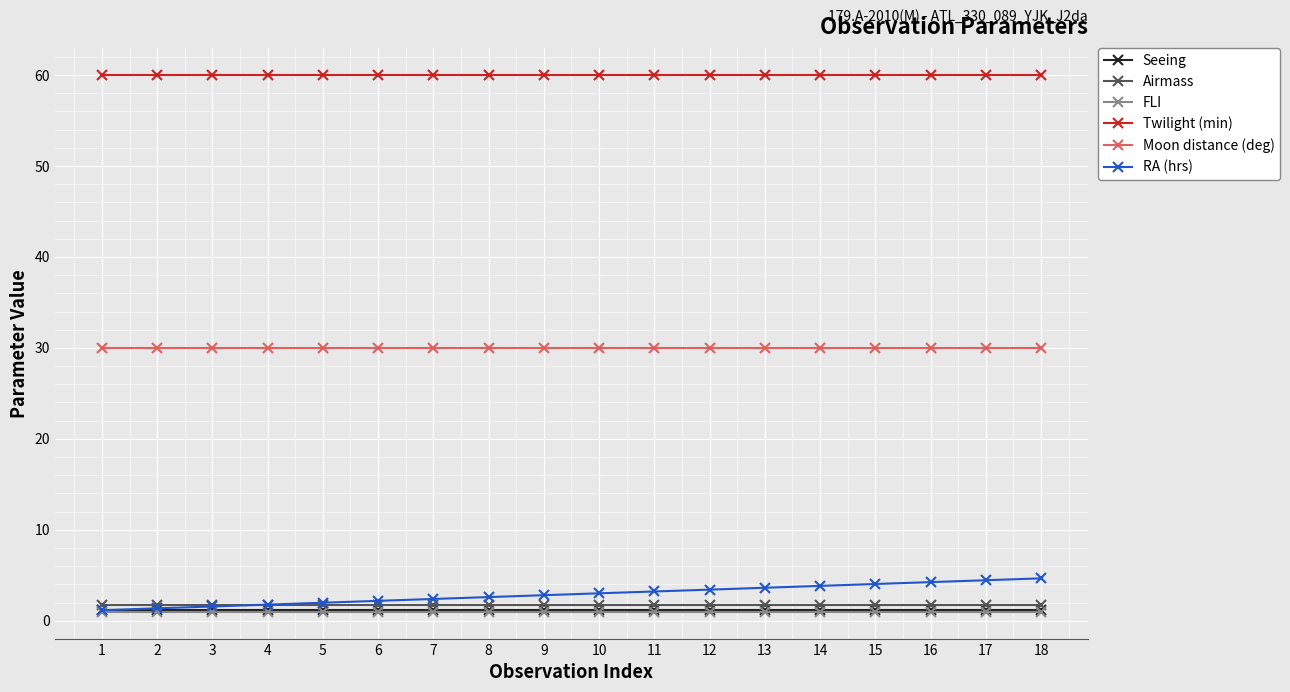

Which series has the largest total across all categories?

Twilight (min)